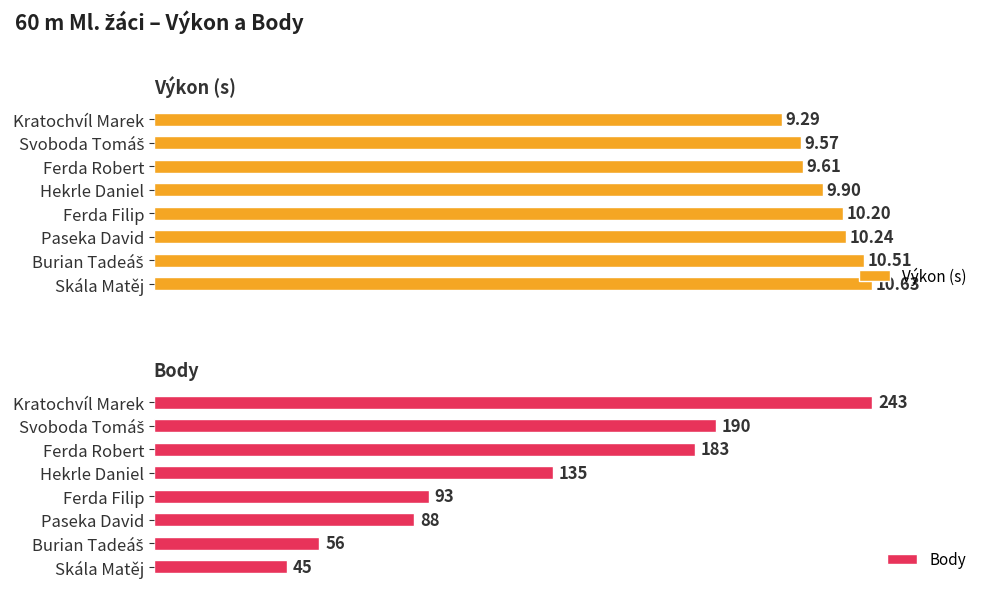

Are the bars horizontal?

Yes